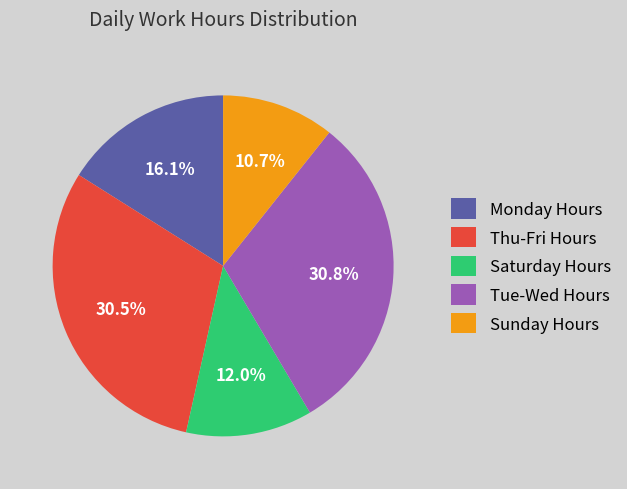

Count the number of slices in the pie.

5